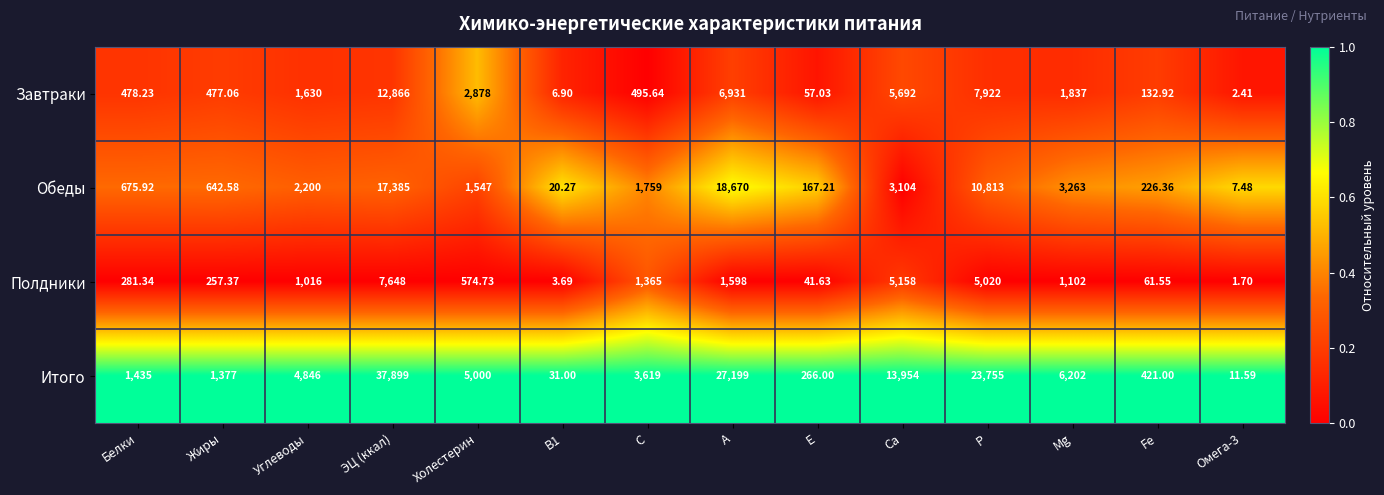

Is the value of Завтраки at Ca greater than the value of Обеды at A?

No